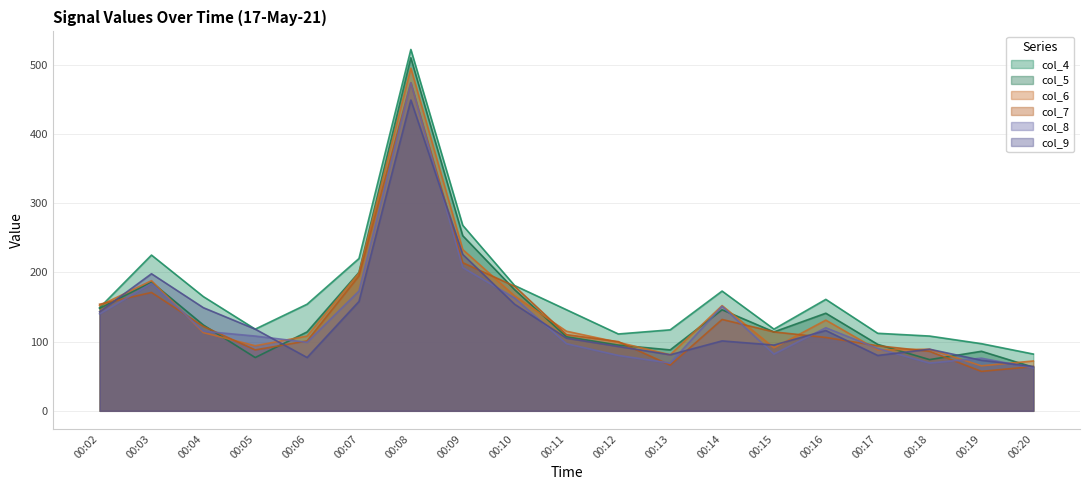

At 00:06, list the series in order from largest to smallest.

col_4, col_5, col_6, col_7, col_8, col_9